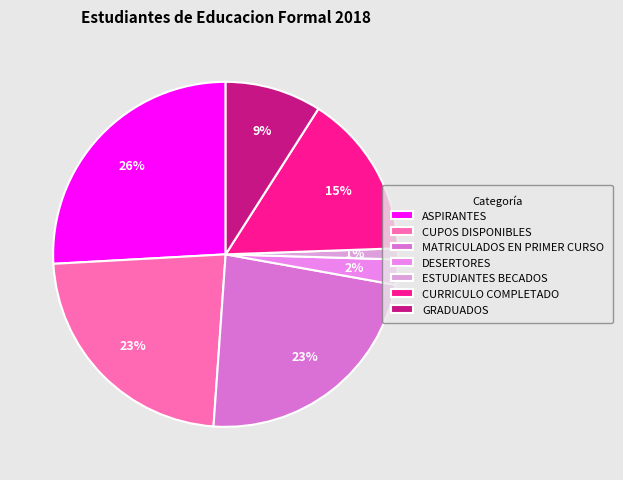

Approximately how many times larger is the value at DESERTORES compared to ESTUDIANTES BECADOS?

2.3